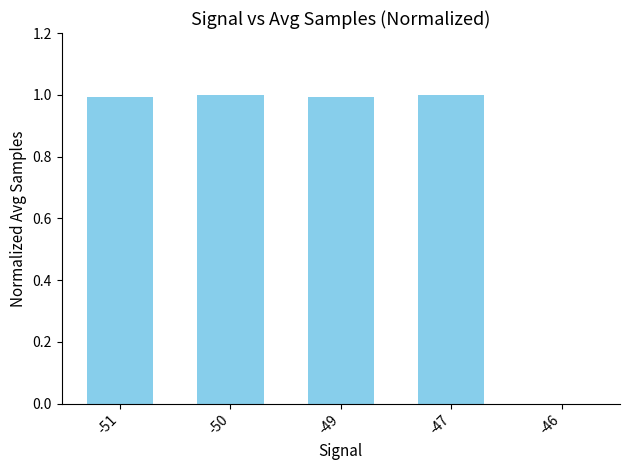

True or false: the data shows 1.0 at -47.

True